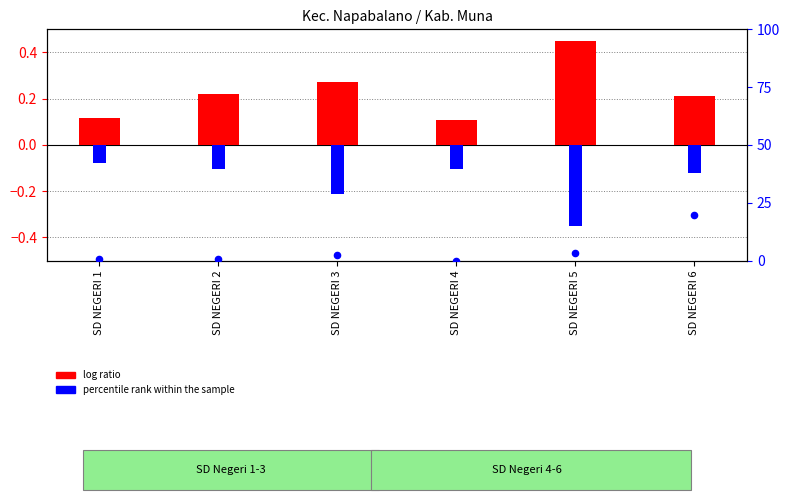

What is the total value across all series at SD NEGERI 3?

0.1